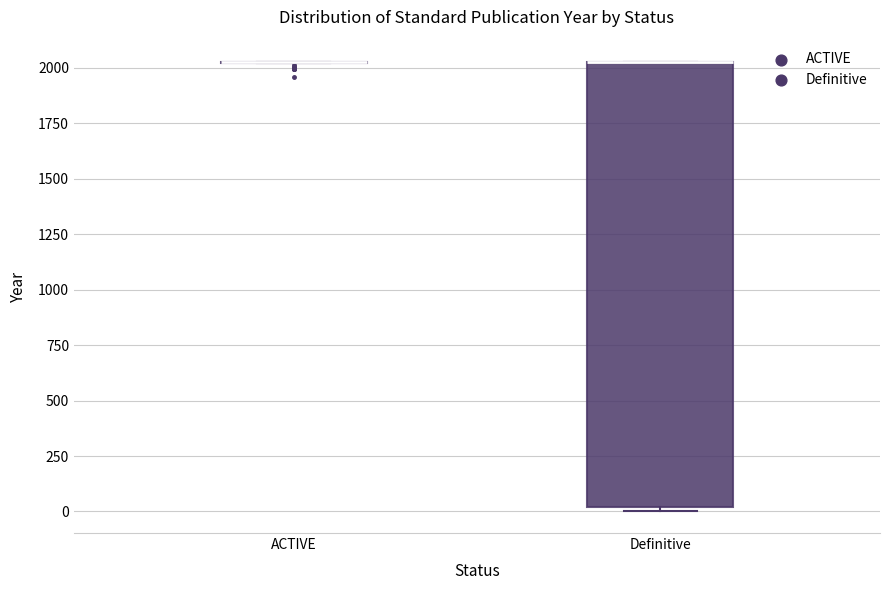

Reading left to right, transcribe this box plot: for each box, give where its median line is, the range the box spans, and where its two whiskers end, as read against the y-axis. The values are not printed on the chart, so give them approximately, as read against the axis.

ACTIVE: box collapsed to a line at 2000, whiskers 2000 to 2050
Definitive: median 2000 (drawn on the box's upper edge), box 0 to 2050, whiskers 0 (just below the box's lower edge) to 2050